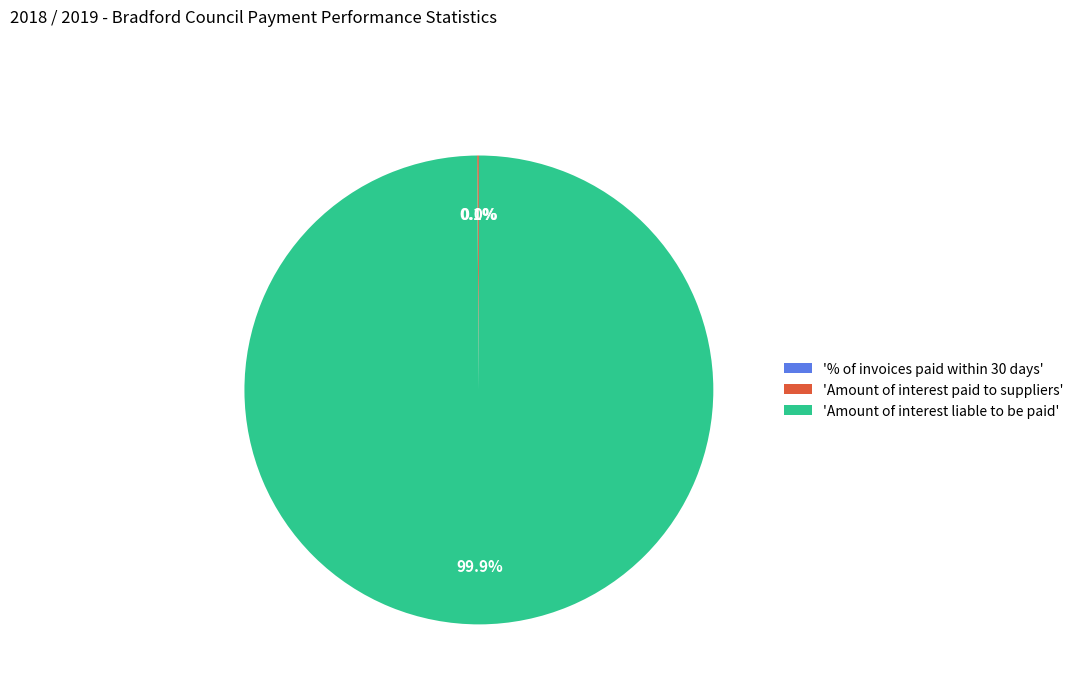

What percentage is NOT represented by 'Amount of interest liable to be paid'?

0.1%